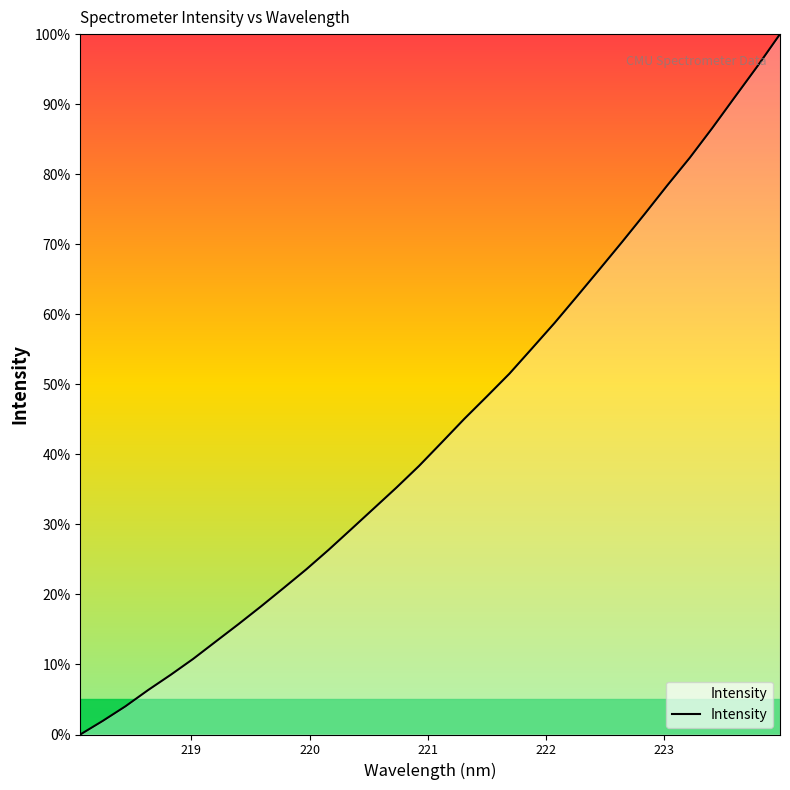

How many series are shown in this chart?

1